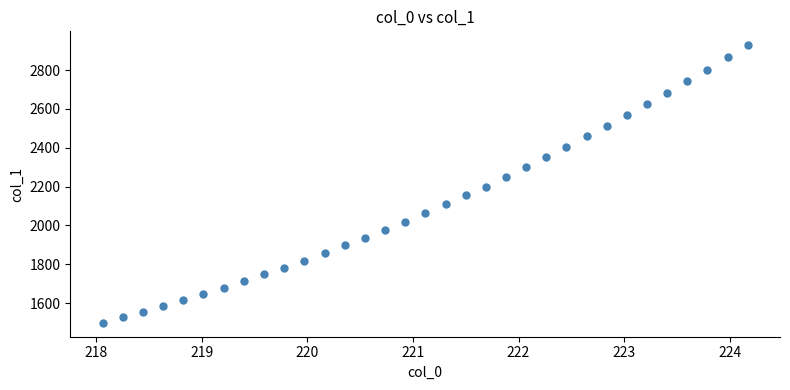

What is the range of X values (max minus min)?

6.1